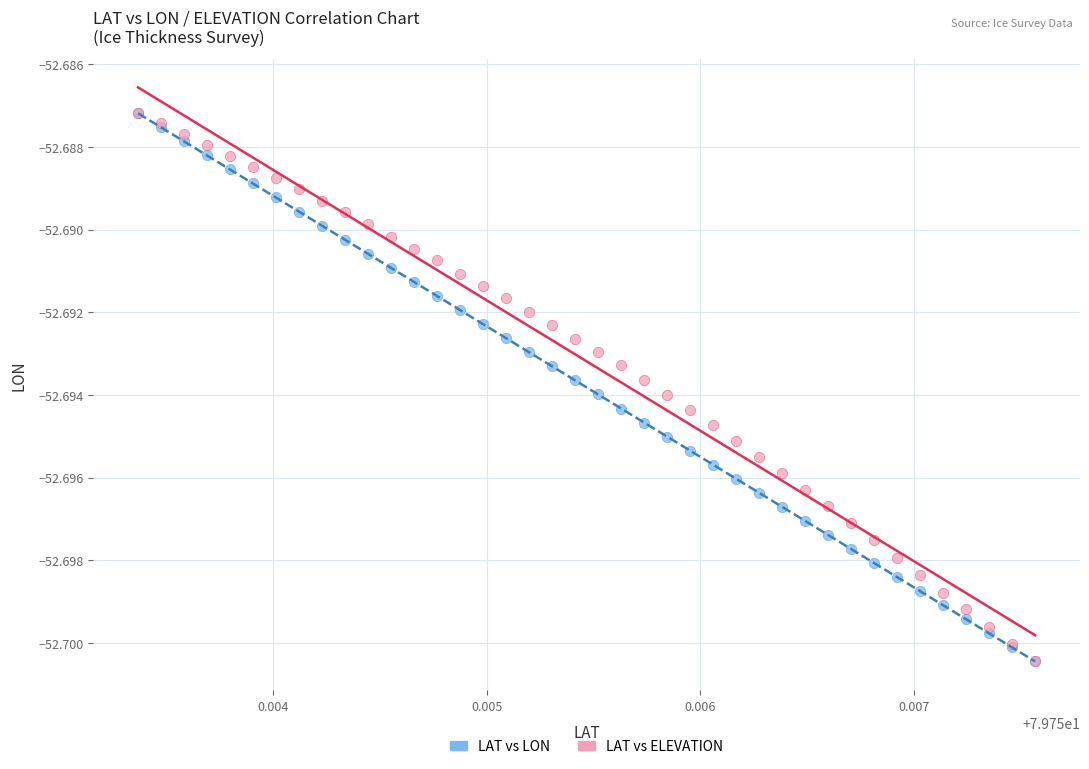

What are all the series names shown in the legend?

LAT vs LON, LAT vs ELEVATION